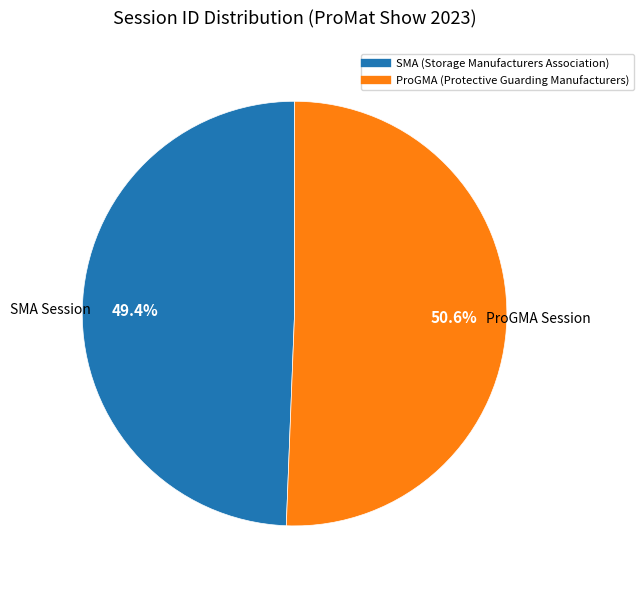

Count the number of slices in the pie.

2